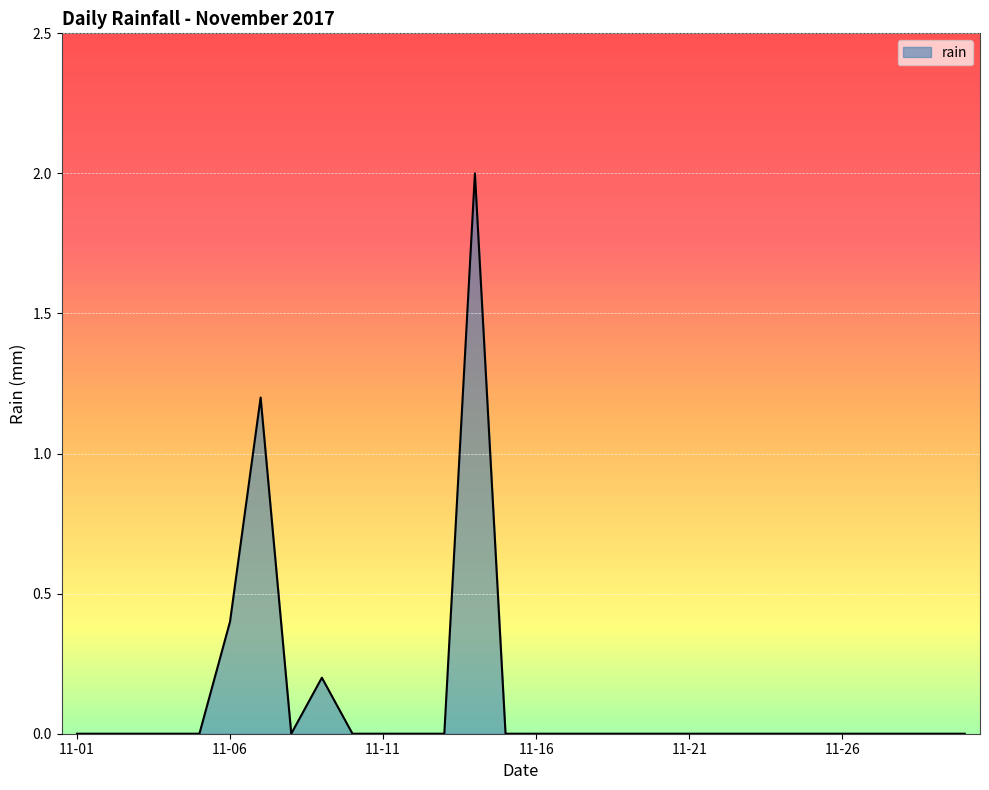

True or false: there are more than 1 points higher than both neighbors.

True